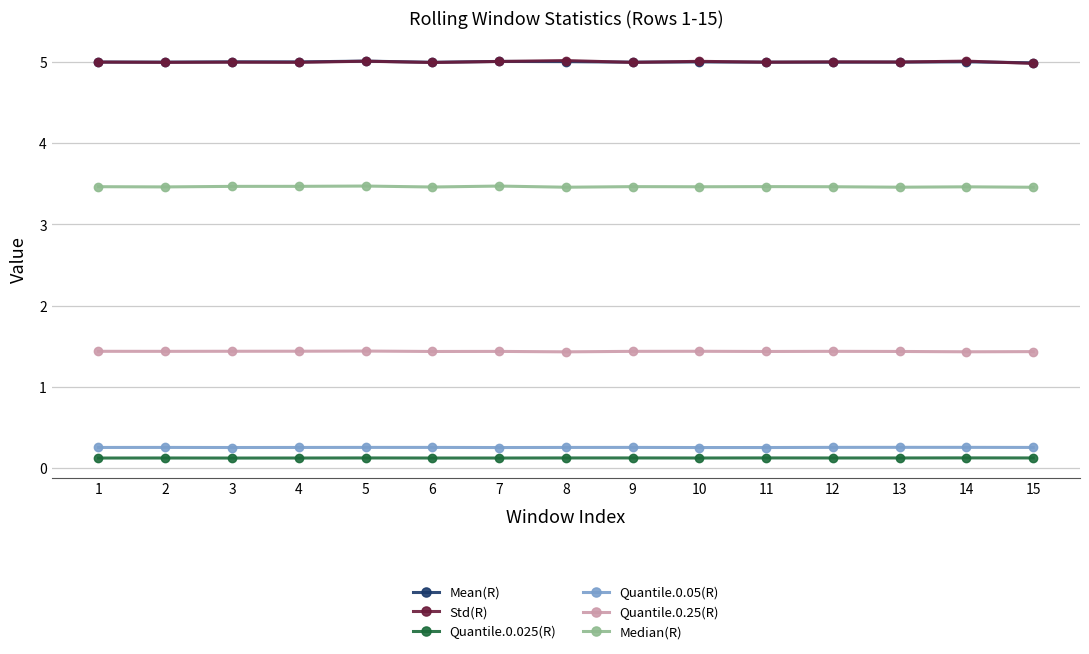

What is the highest value of the Quantile.0.25(R) series?

1.4